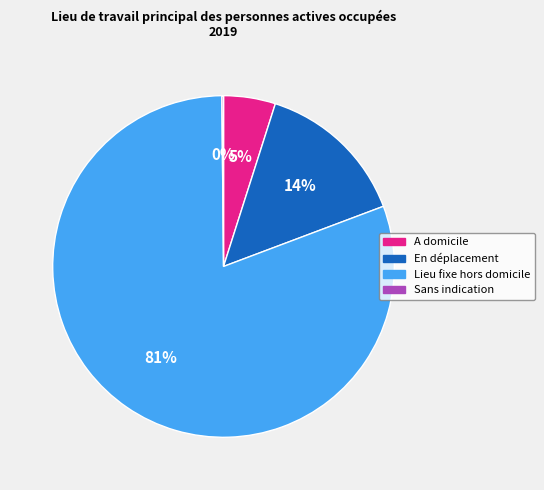

To the nearest percent, what is the average slice percentage?

25%